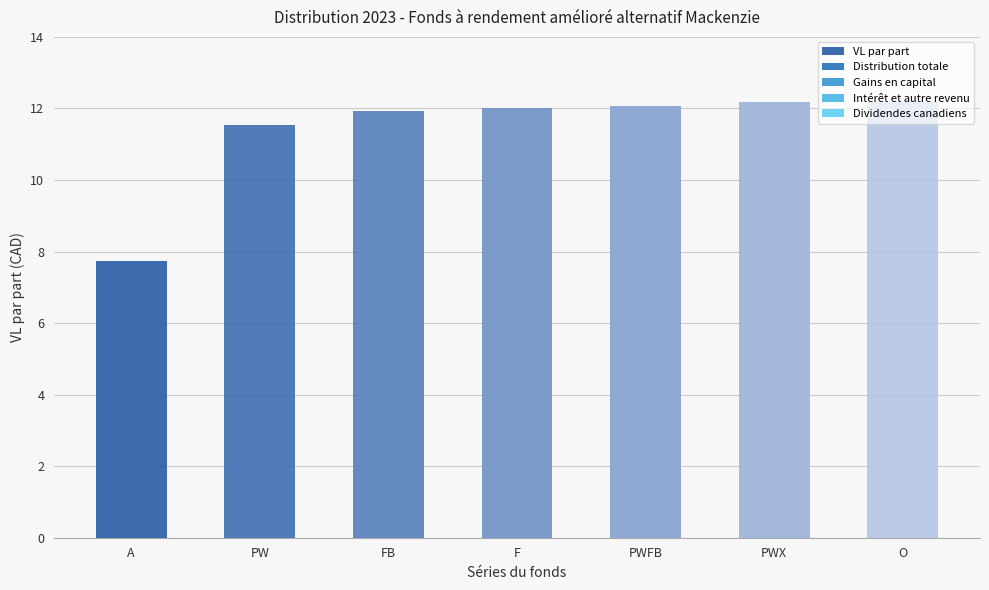

What is the difference between the values at A and PWX?

4.5